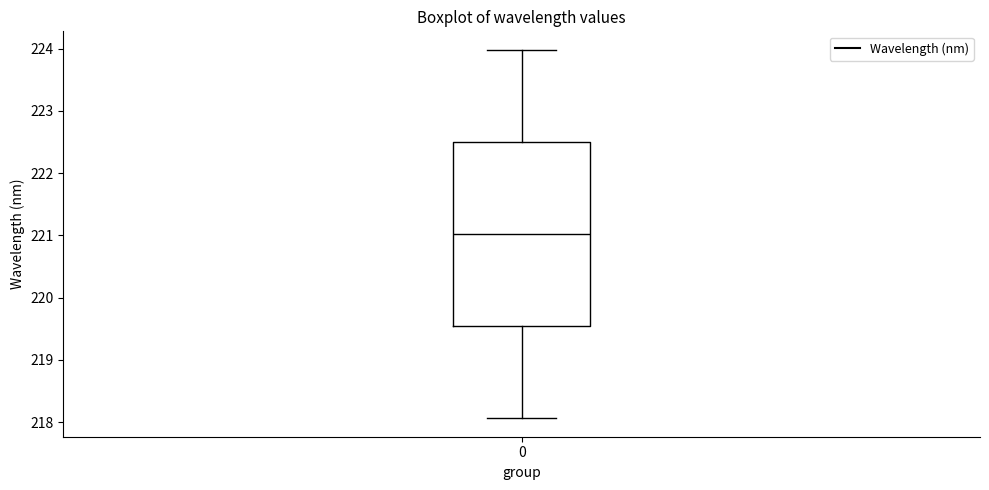

Where does the upper whisker of the box at x = 0 end on the y-axis? The values are not printed on the chart, so give them approximately, as read against the axis.

224.0